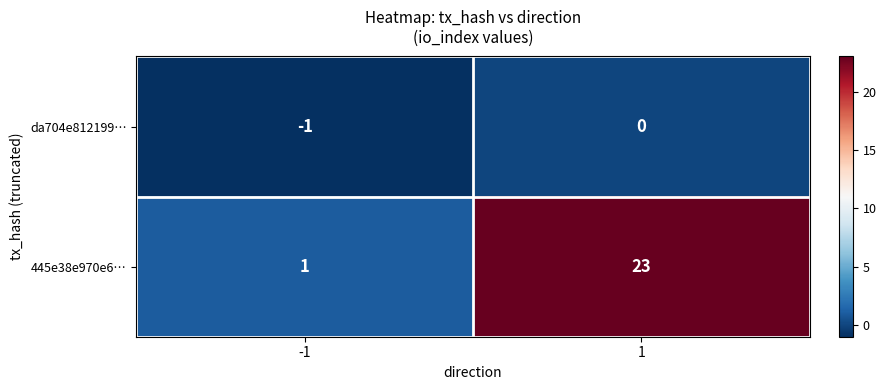

What is the sum of all 445e38e970e6… values?

24